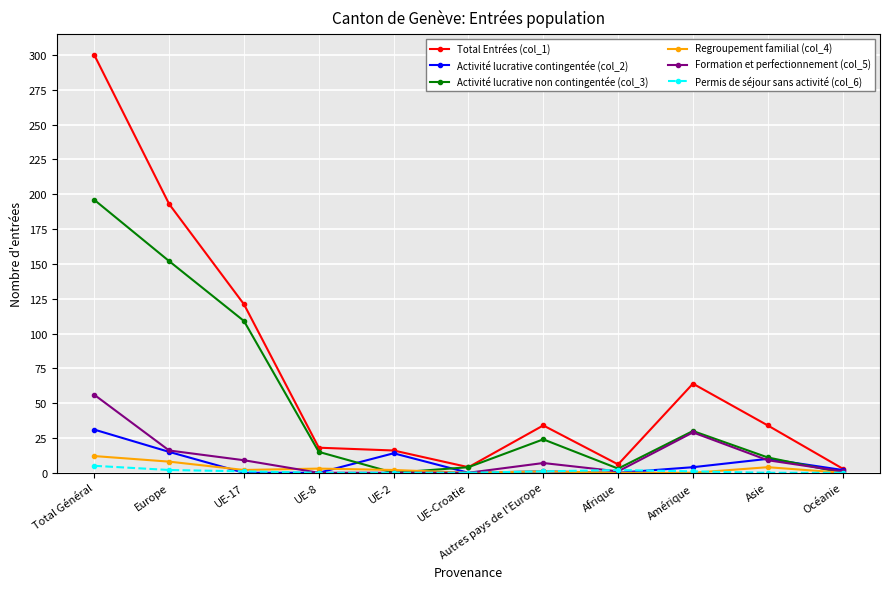

Which series has the largest total across all categories?

Total Entrées (col_1)